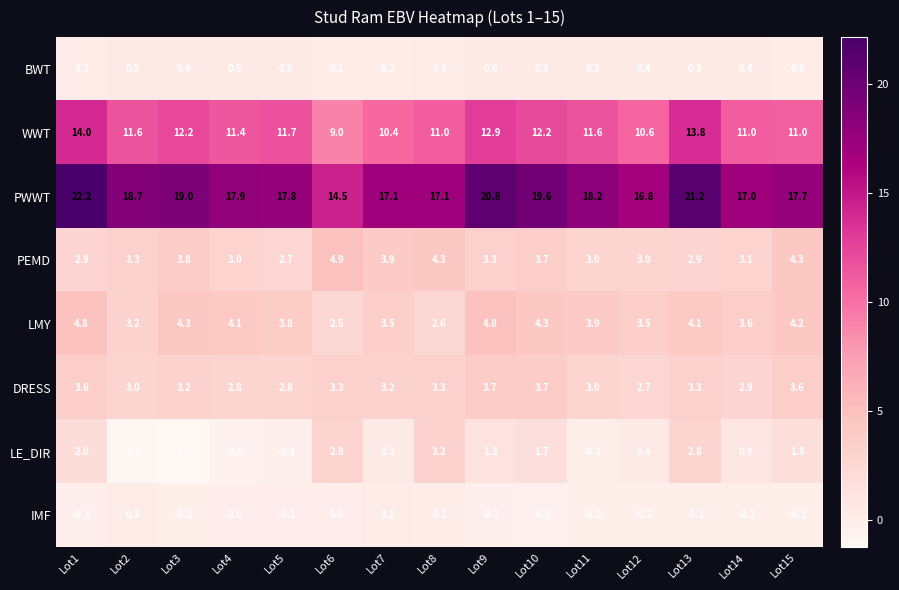

What is the total value across all series at Lot5?

38.9